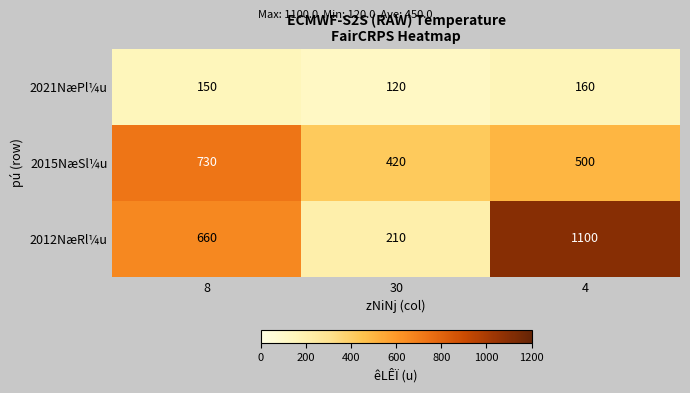

Between 30 and 4, which series saw the biggest shift?

2012NæRl¼u